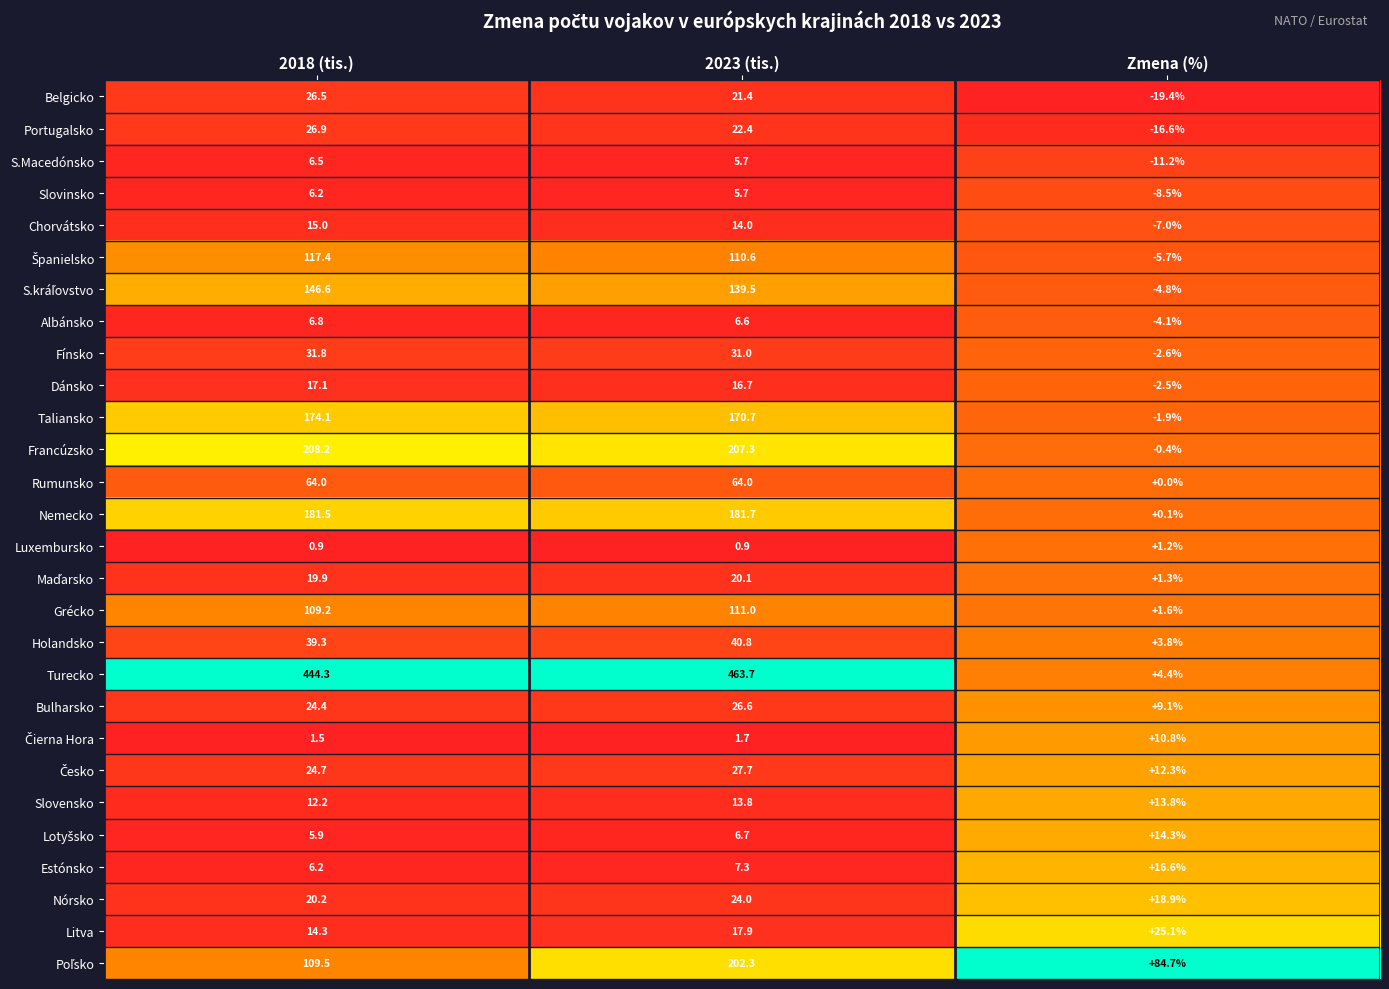

Between 2023 (tis.) and Zmena (%), which series saw the biggest shift?

Turecko